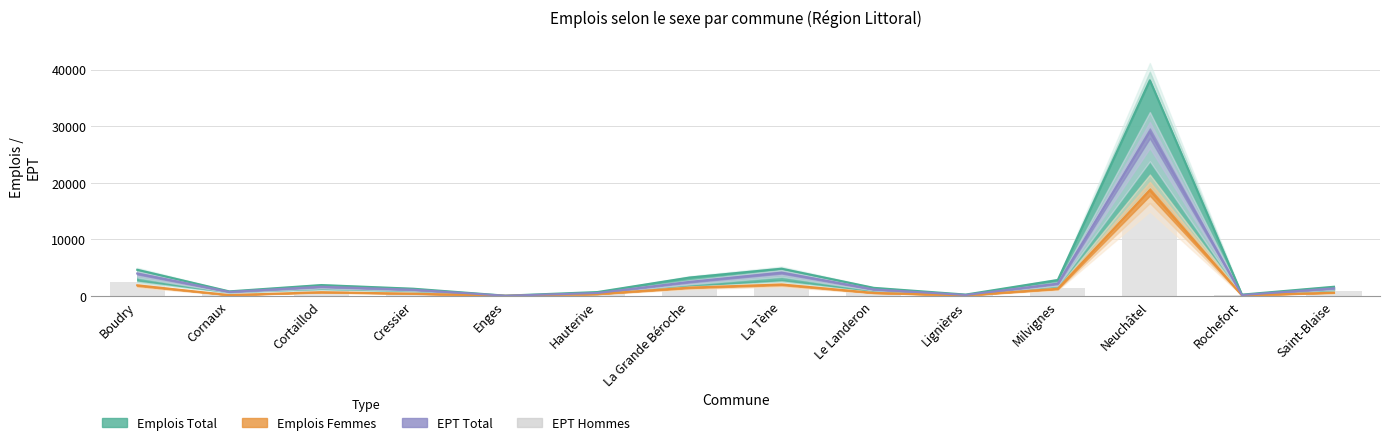

Rank the categories by value from highest to lowest.

Neuchâtel, La Tène, Boudry, La Grande Béroche, Milvignes, Cortaillod, Saint-Blaise, Cressier, Le Landeron, Cornaux, Hauterive, Lignières, Rochefort, Enges